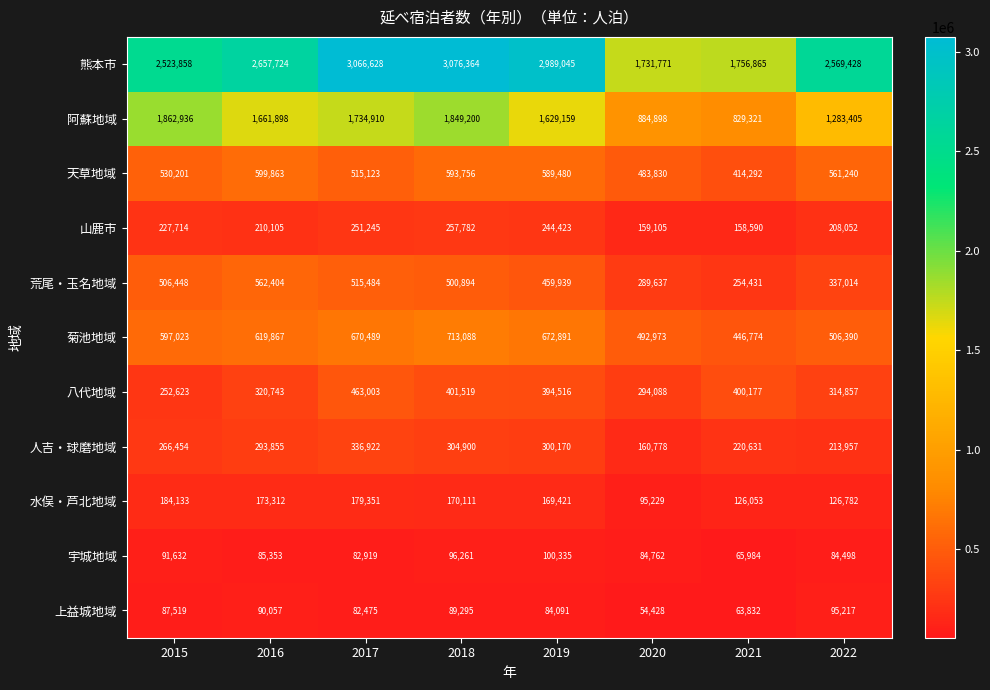

What value does the 荒尾・玉名地域 series have at 2019, to the nearest 50?

459950